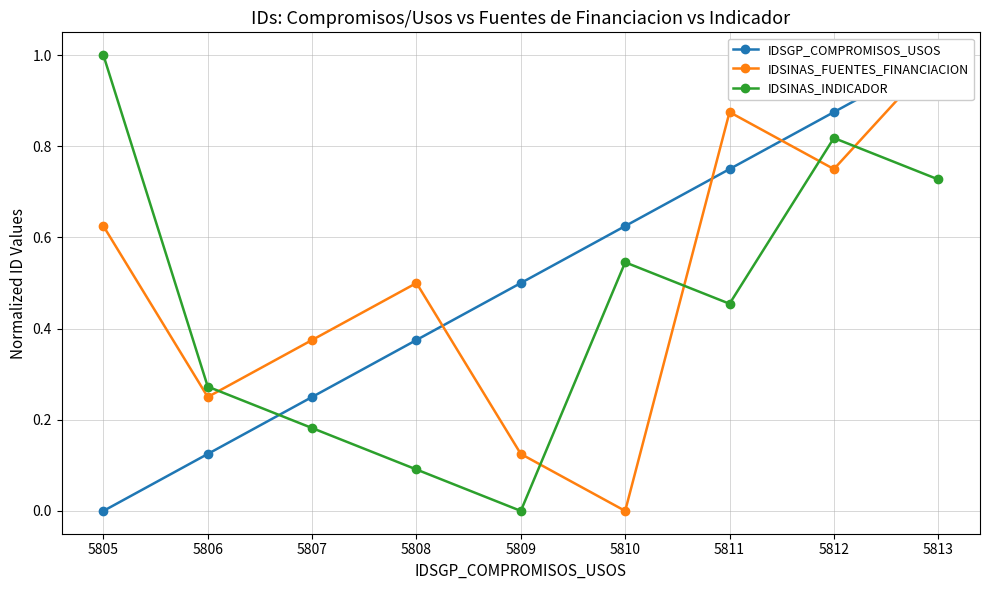

Which category has the highest value in the IDSINAS_INDICADOR series?

5805